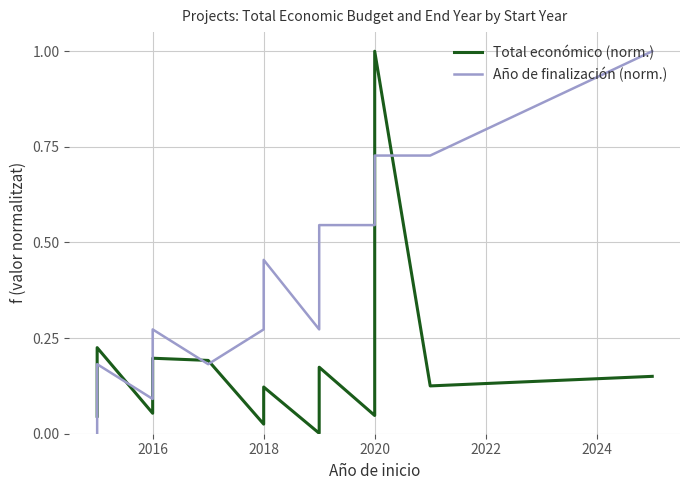

Is the value of Total económico (norm.) at 2020 greater than the value of Año de finalización (norm.) at 2026?

No